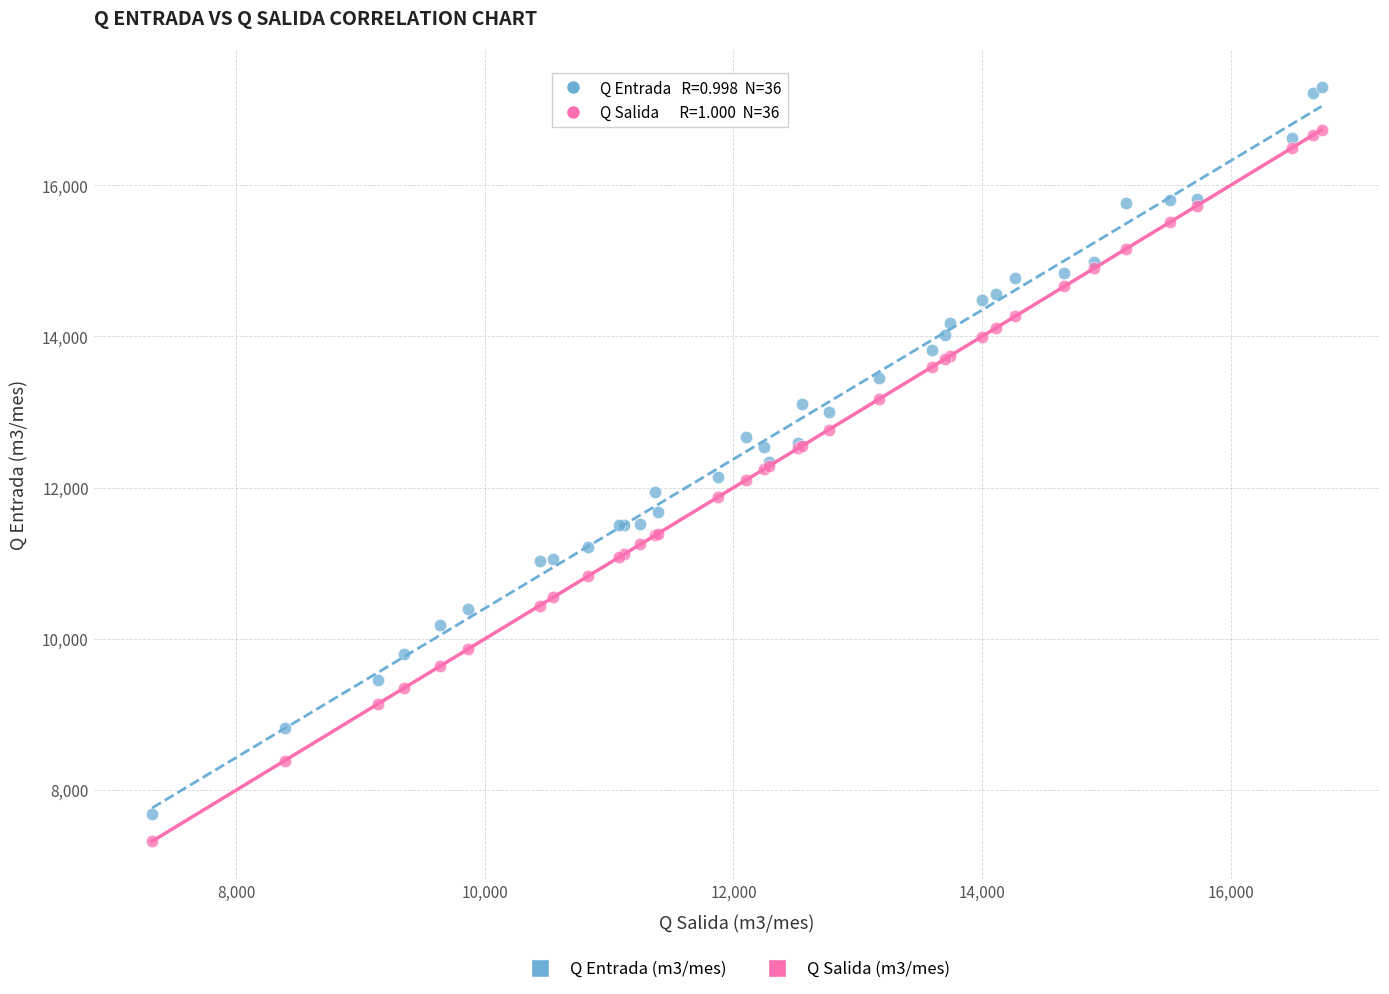

Which series reaches the maximum Y coordinate?

Q Entrada (m3/mes)